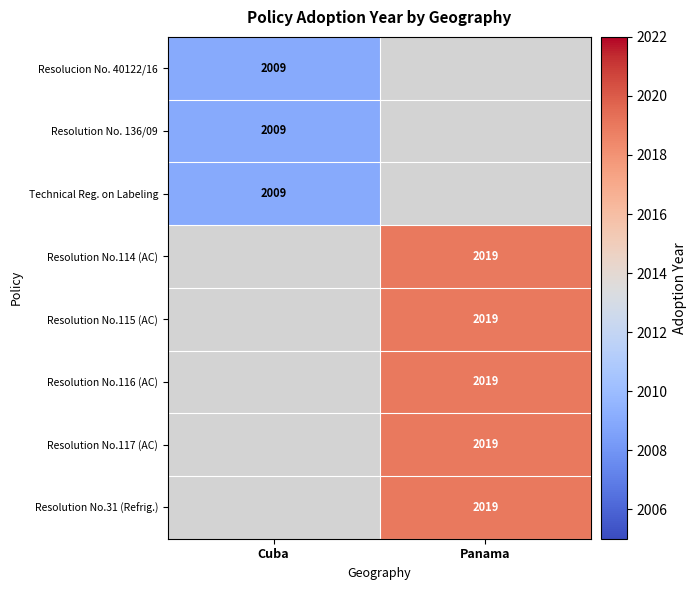

At how many categories does at least one series exceed 222?

2